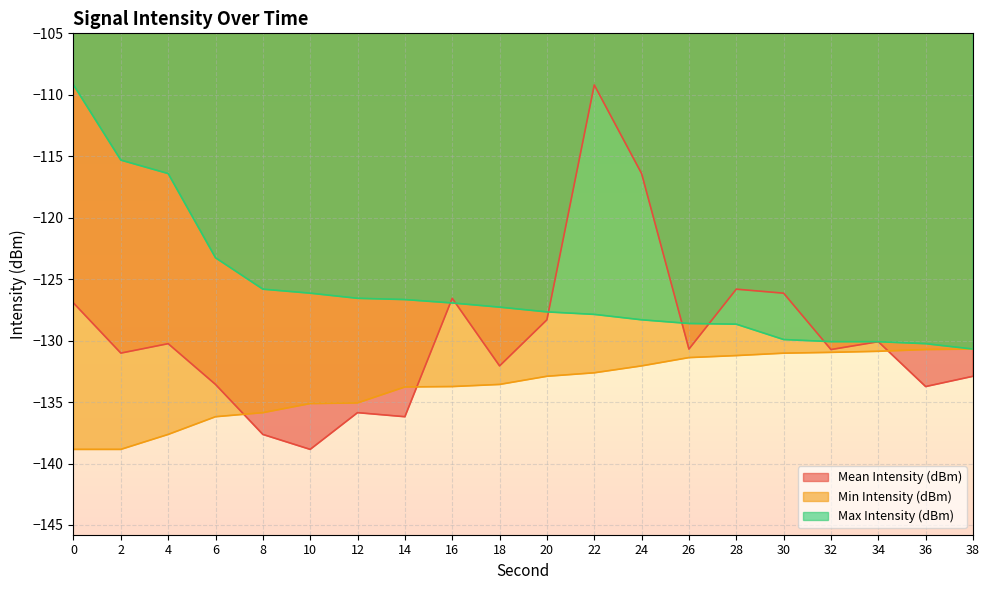

What is the minimum value shown in the chart?

-138.9